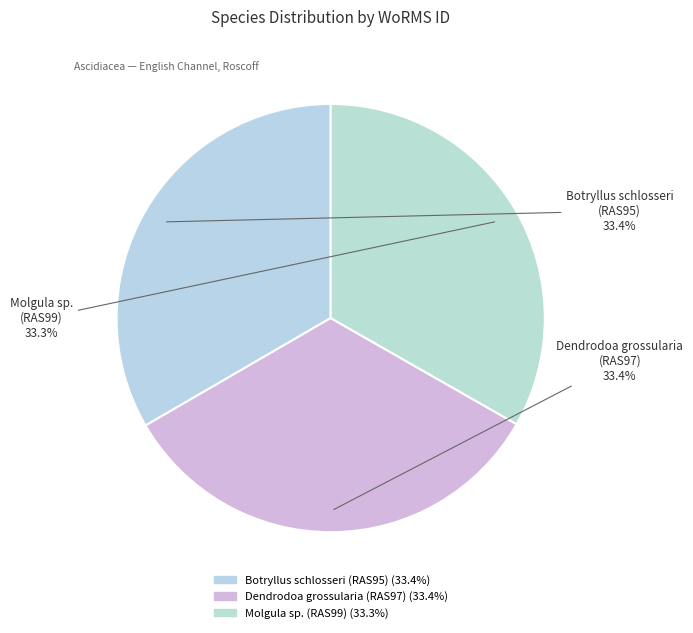

What is the ratio of the value at Dendrodoa grossularia (RAS97) to the value at Botryllus schlosseri (RAS95)?

1.0